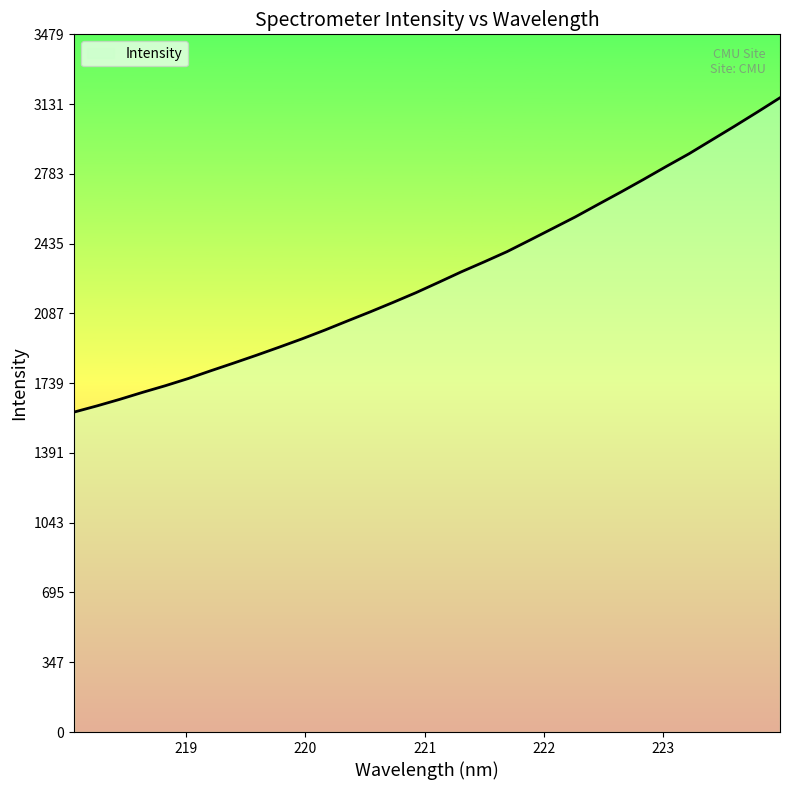

How many distinct data groups are displayed?

1